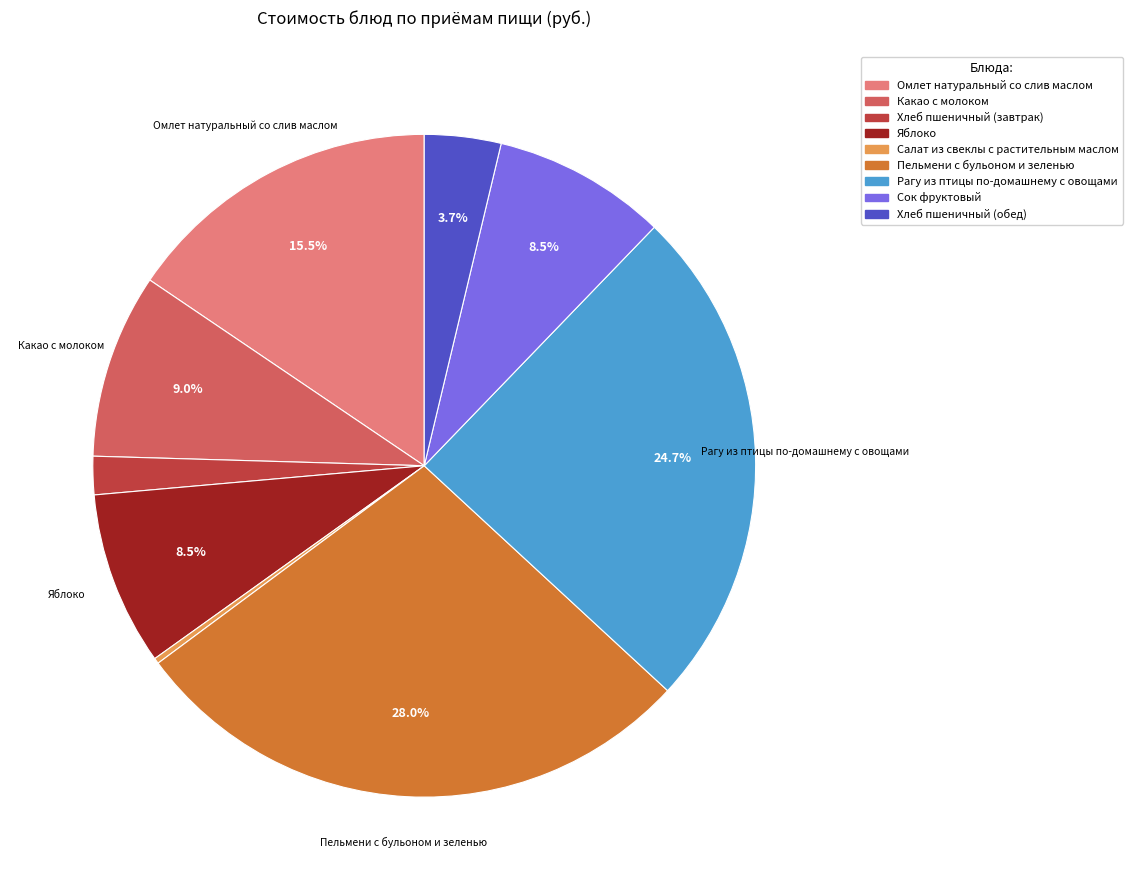

To the nearest percent, what is the difference between the largest and smallest slice percentages?

28%